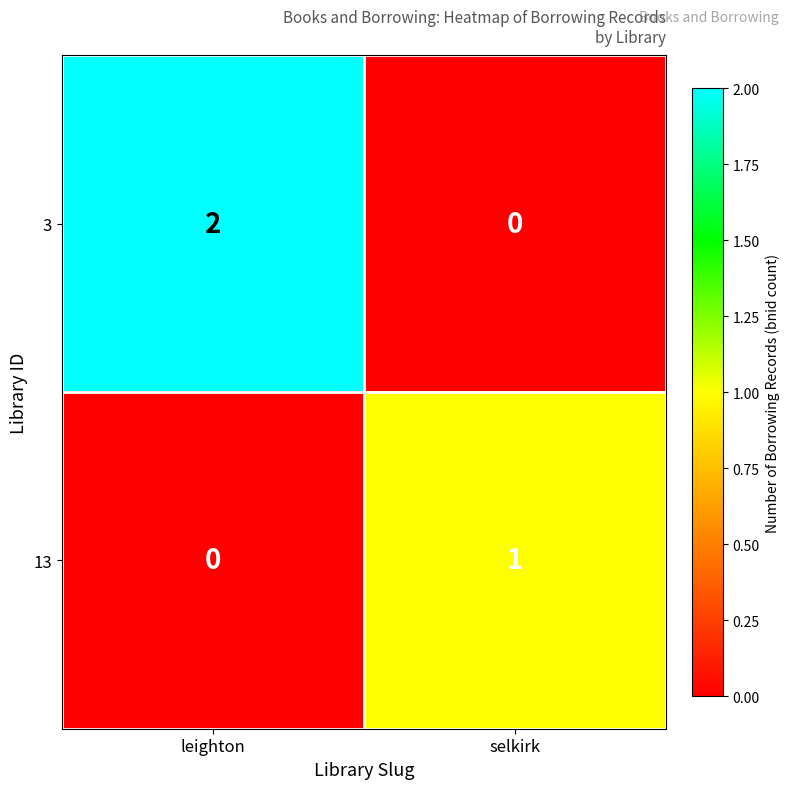

True or false: 13 has a value of -1 at leighton.

False